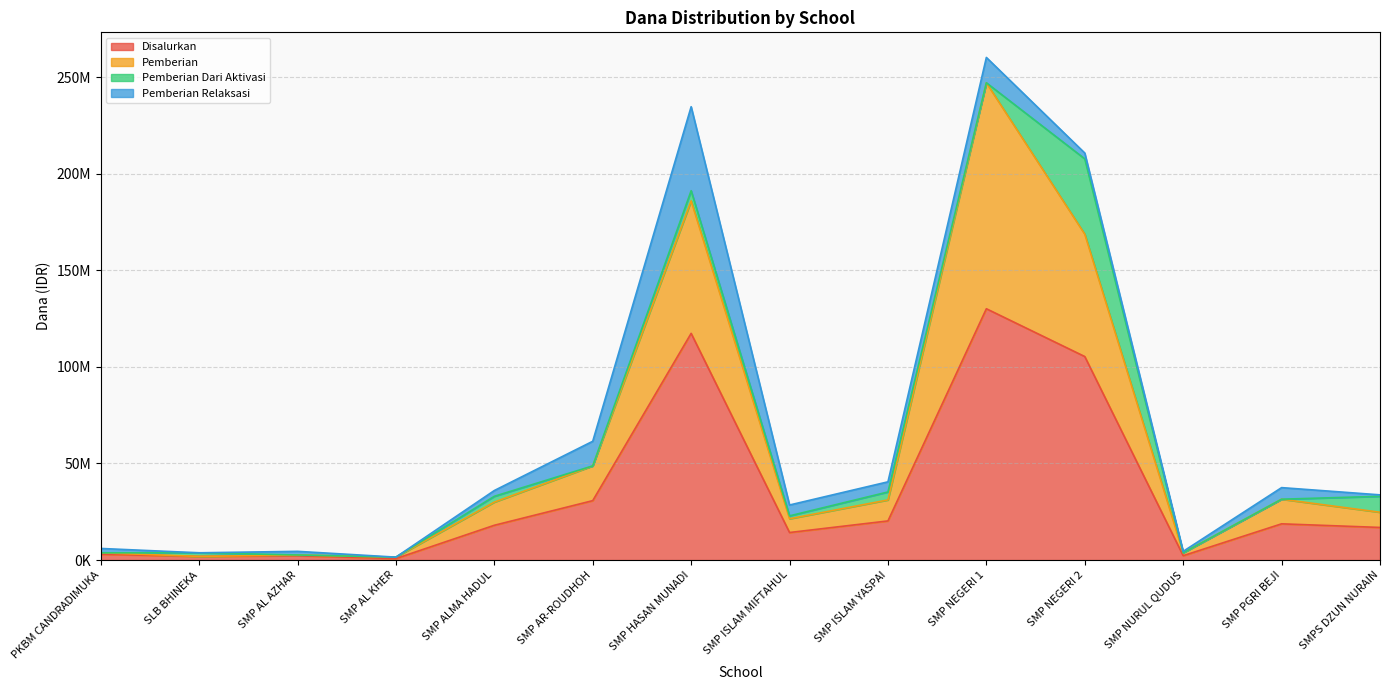

What is the label of the 5th point from the left?

SMP ALMA HADUL